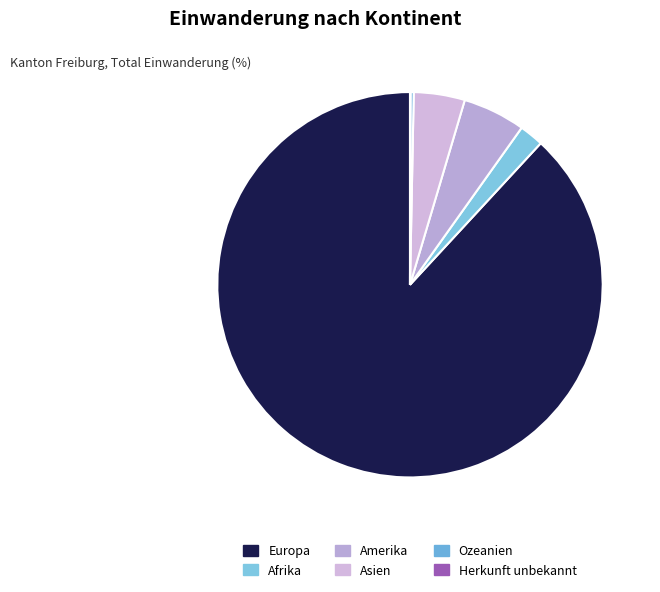

Count the number of slices in the pie.

6